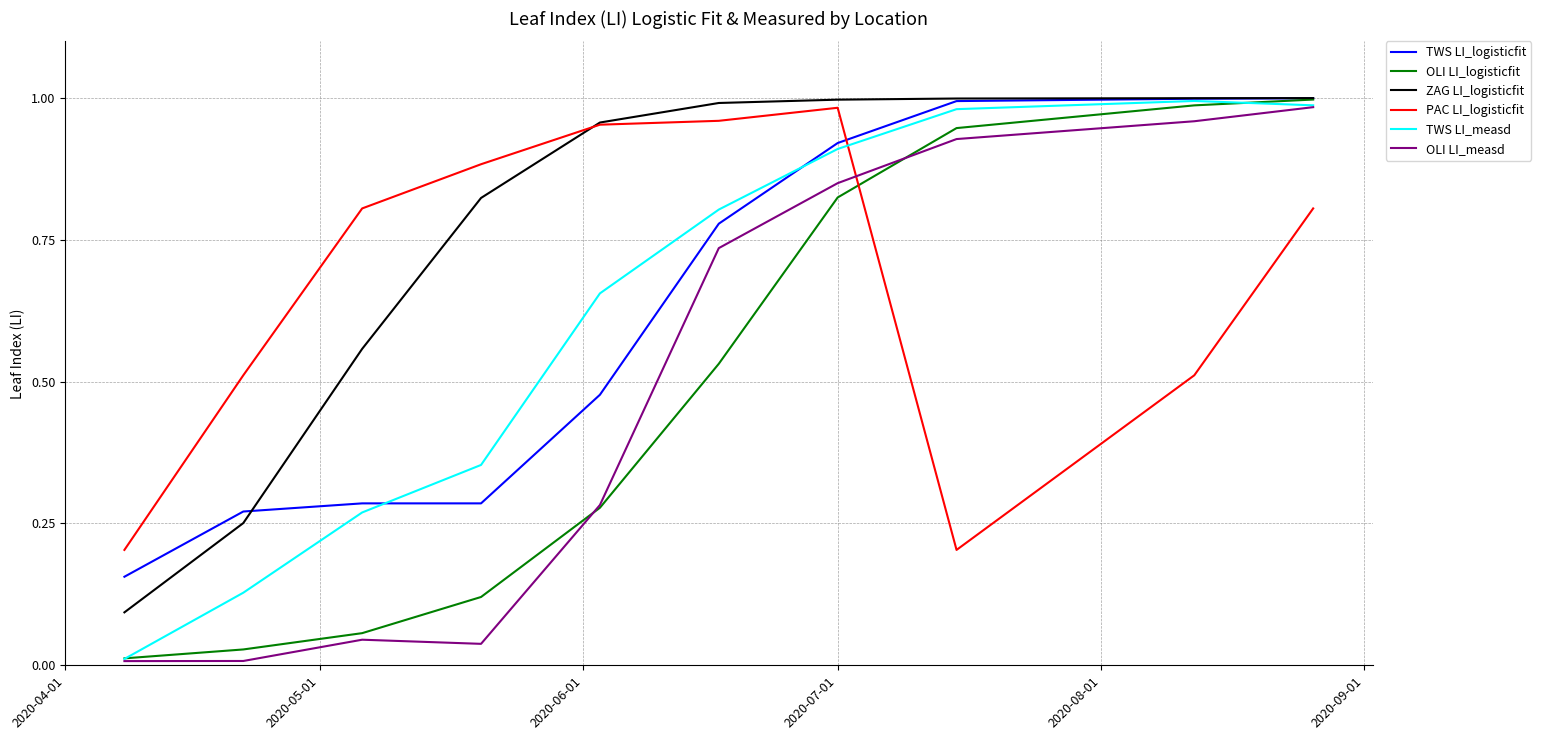

How many times do PAC LI_logisticfit and OLI LI_logisticfit cross each other?

1